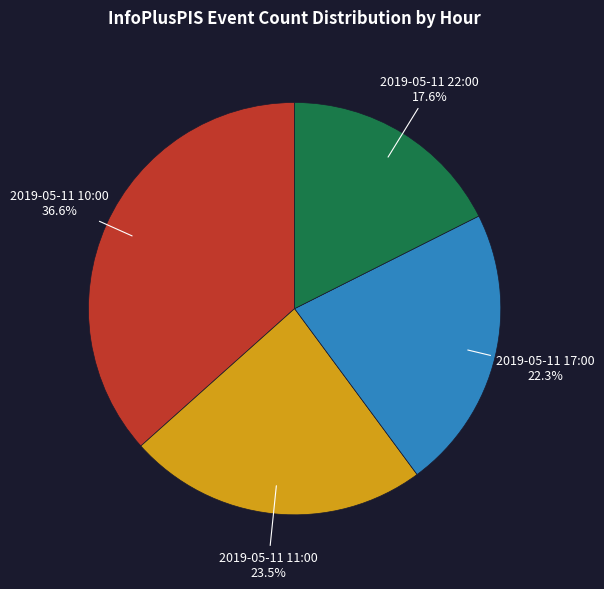

Is there any slice that represents more than half of the pie?

No